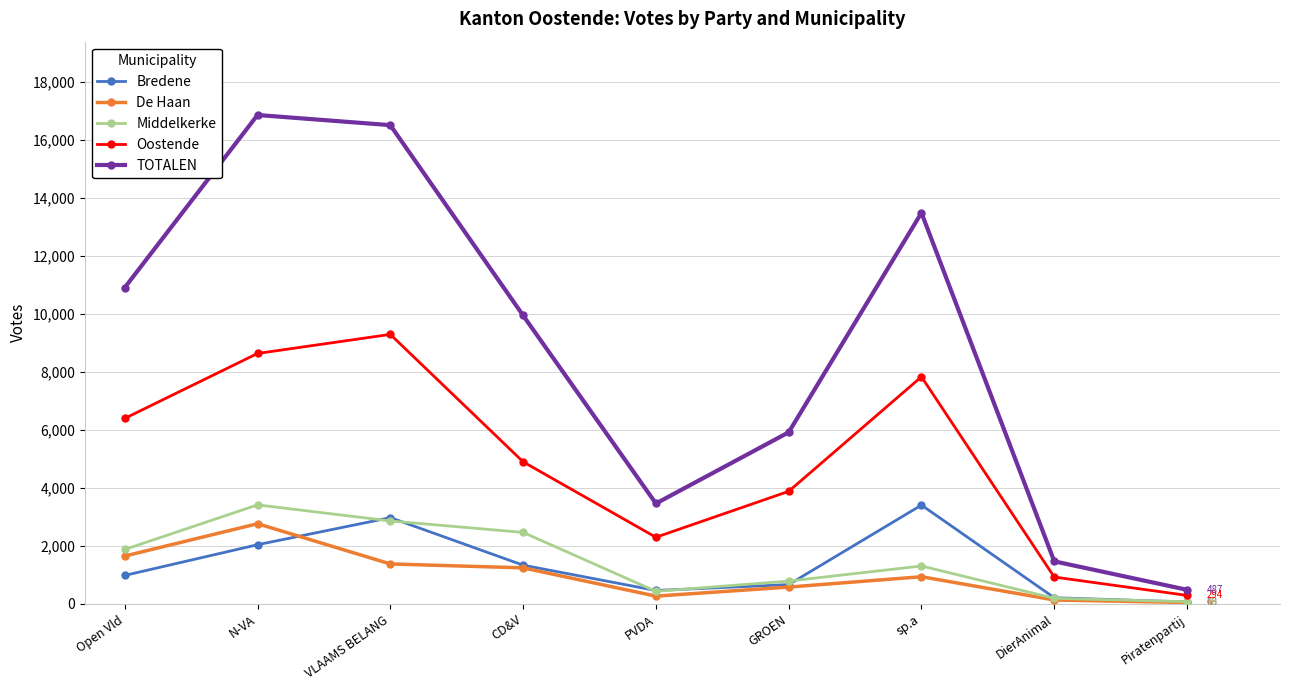

What is the difference between the maximum and minimum values in the De Haan series?

2718